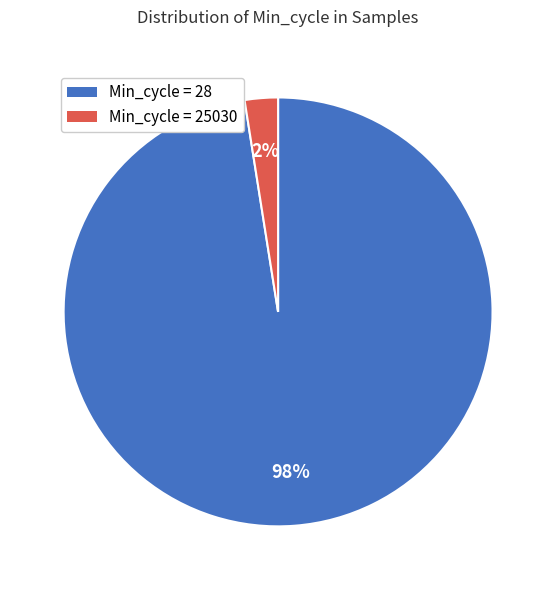

Which category has the smallest portion of the pie?

Min_cycle = 25030